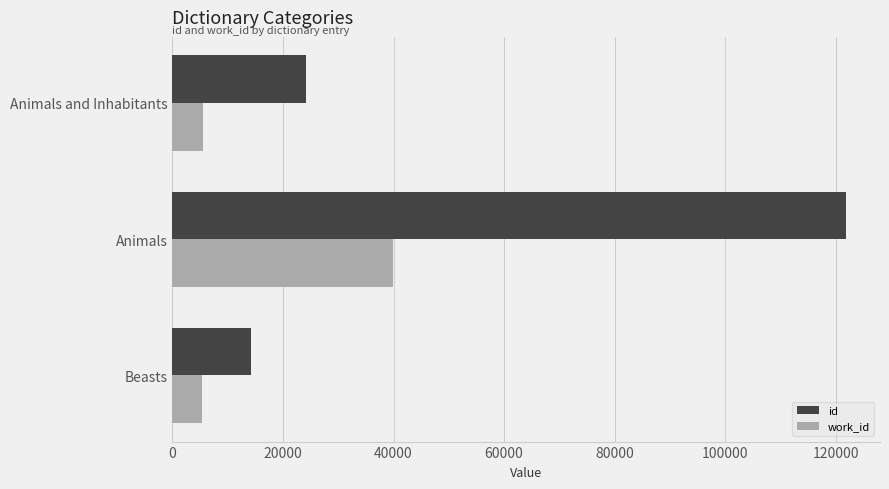

What is the difference between the work_id values at Beasts and Animals?

34570